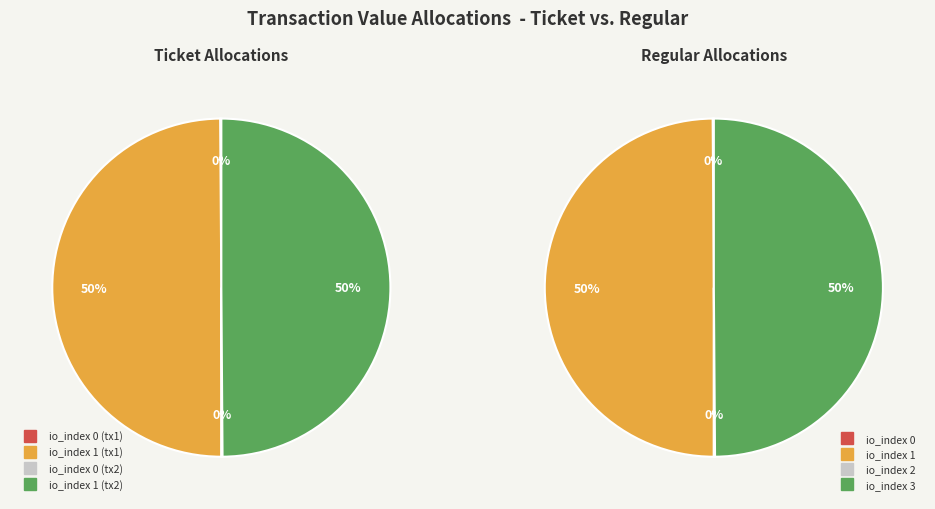

What percentage do io_index 0 and io_index 0 together represent?

0.2%